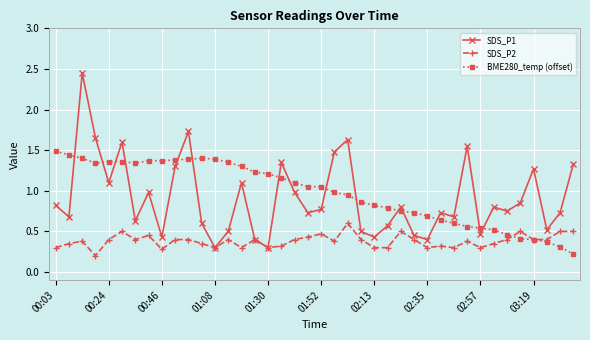

Which series ends up on top after the final intersection of BME280_temp (offset) and SDS_P1?

SDS_P1